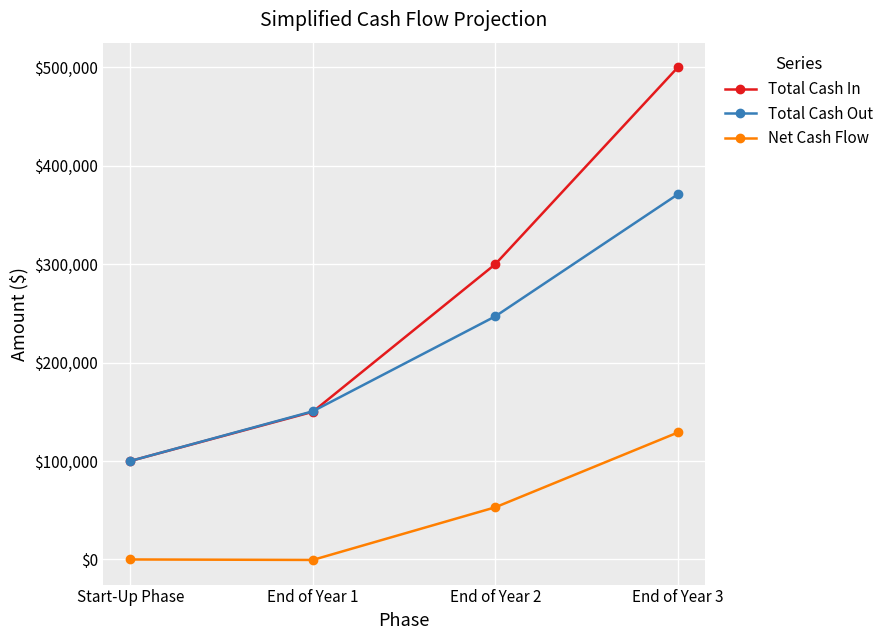

Which category has the highest value in the Total Cash In series?

End of Year 3